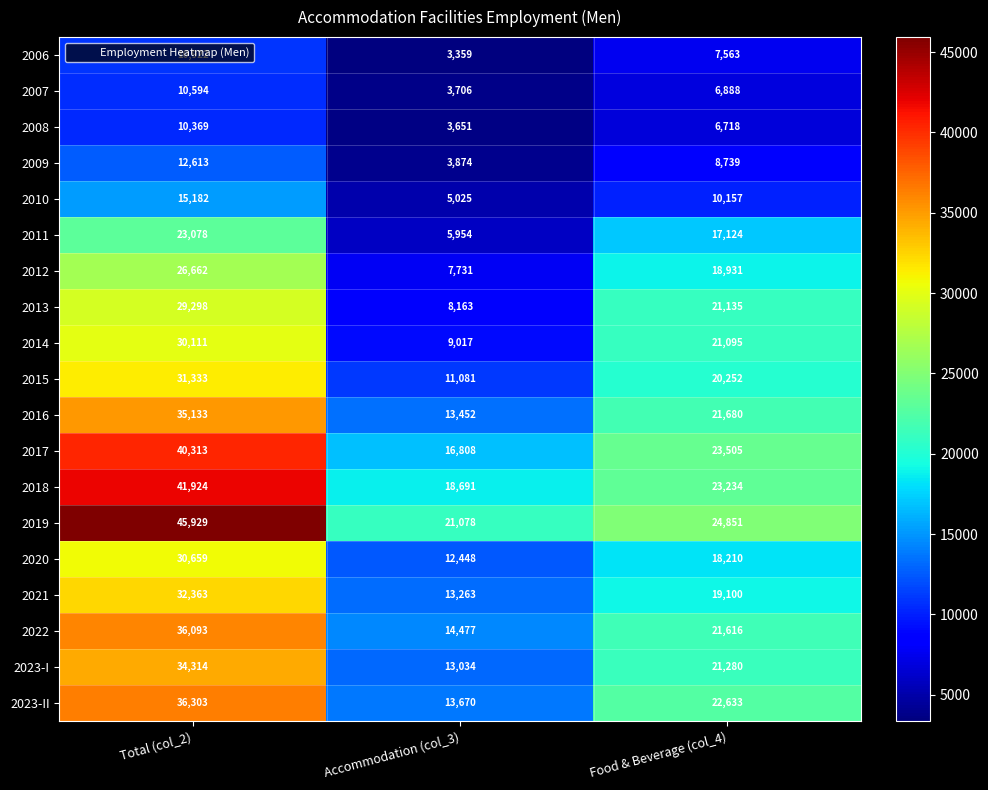

Which category has the highest value in the 2020 series?

Total (col_2)